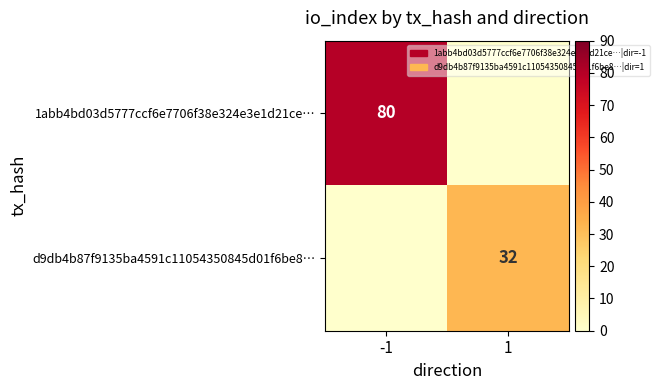

True or false: 1abb4bd03d5777ccf6e7706f38e324e3e1d21ce… has a value of 80 at -1.

True